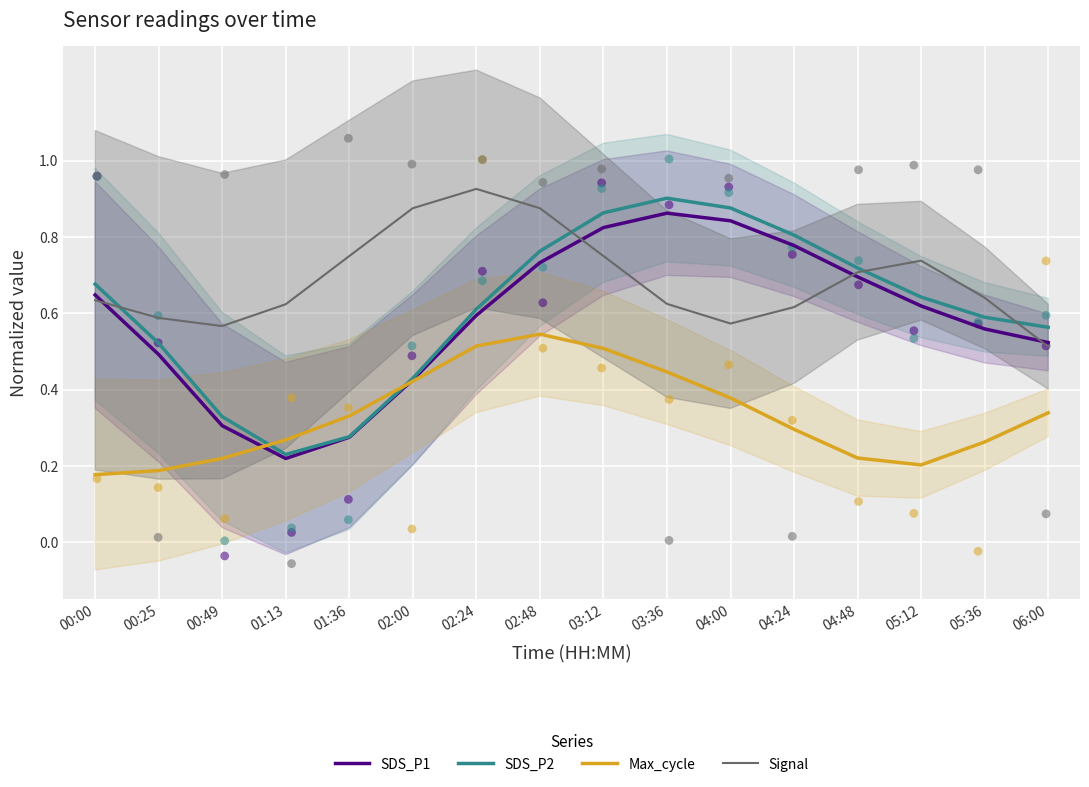

Which series has the largest total across all categories?

Signal